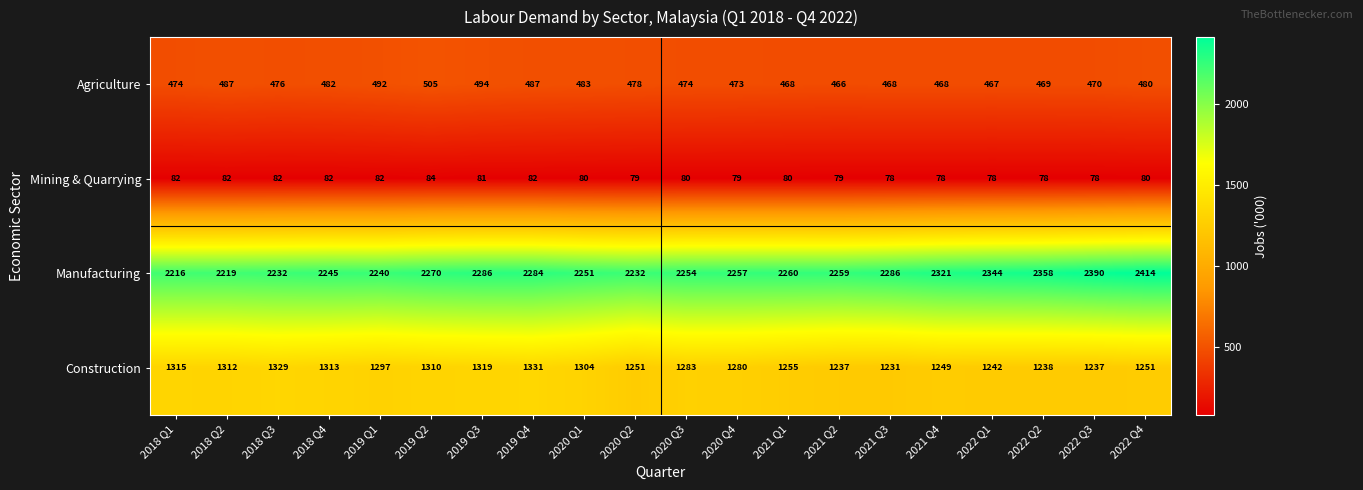

Where is Construction nearest to the value 1281?

2020 Q4